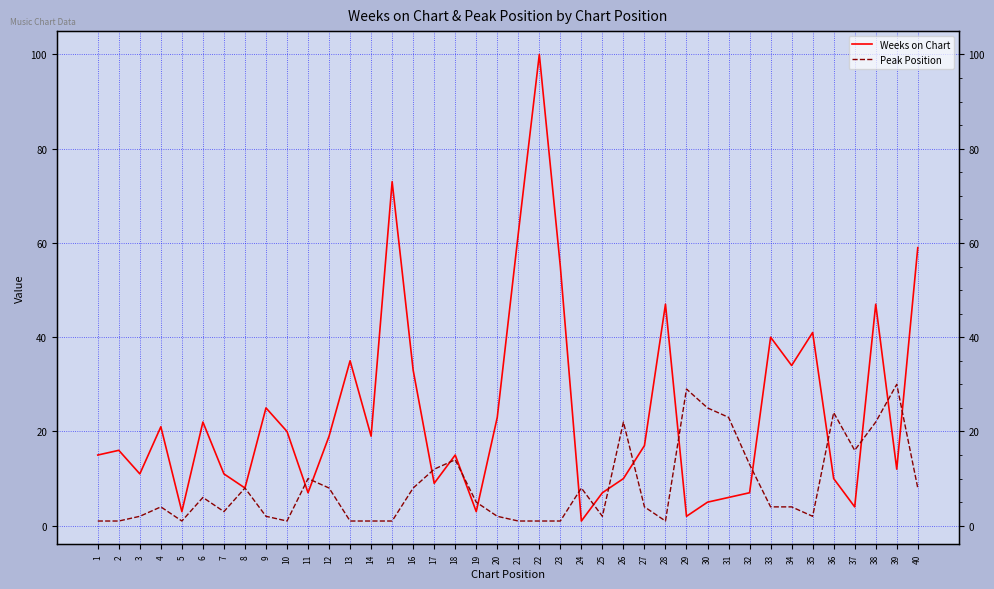

Between 39 and 34, which is larger?

34